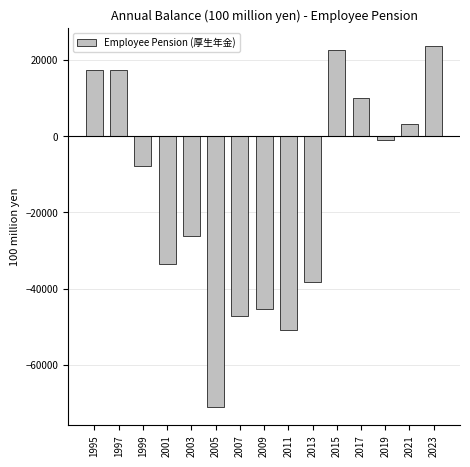

Where does the data first go above -7804?

1995